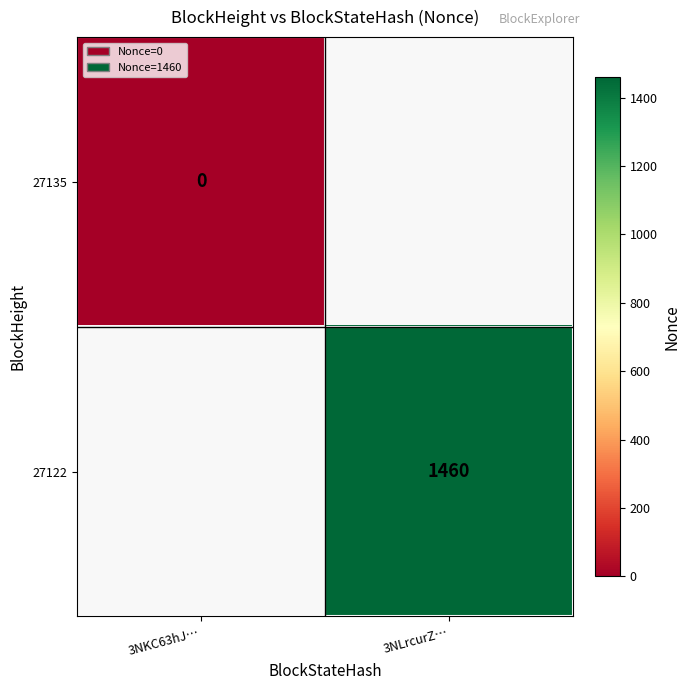

The 27122 series shows 1460 at 3NLrcurZ…. True or false?

True